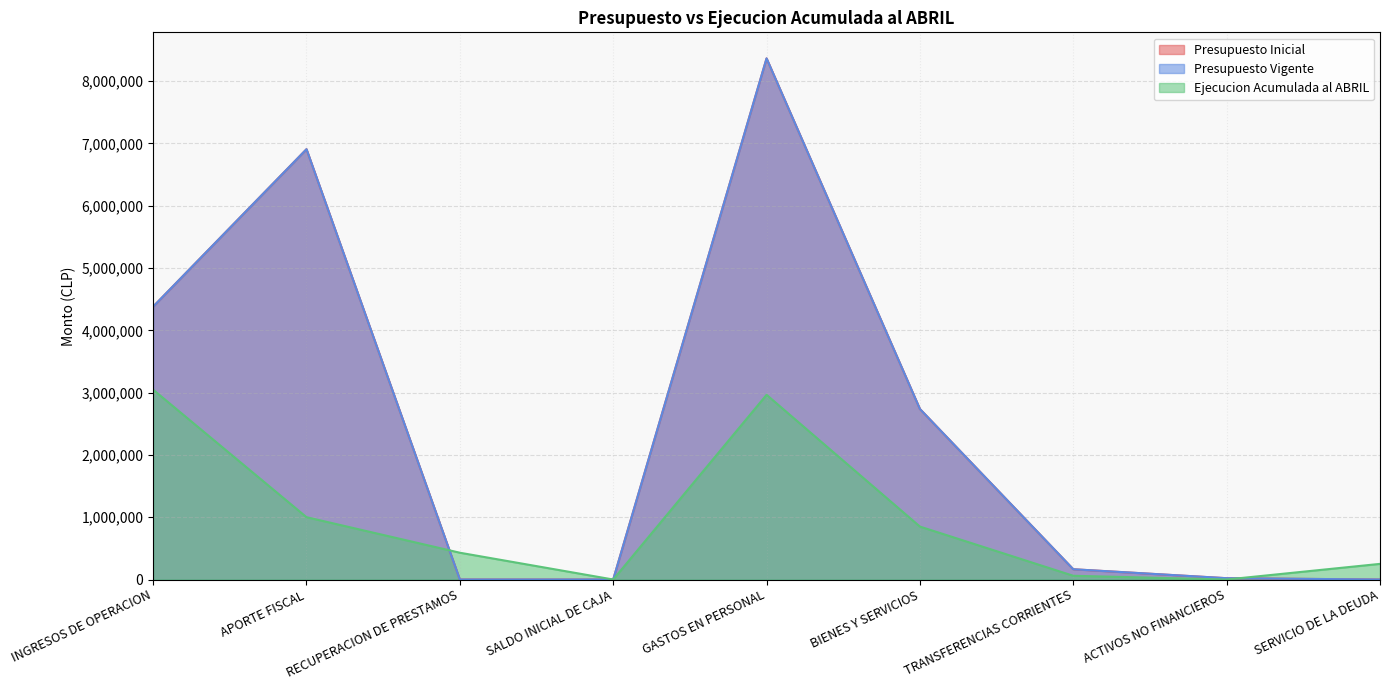

Reading left to right, what are all the values shown in this chart?

Presupuesto Inicial: INGRESOS DE OPERACION=4381170	APORTE FISCAL=6908160	RECUPERACION DE PRESTAMOS=10	SALDO INICIAL DE CAJA=10	GASTOS EN PERSONAL=8366108	BIENES Y SERVICIOS=2737205	TRANSFERENCIAS CORRIENTES=164902	ACTIVOS NO FINANCIEROS=21125	SERVICIO DE LA DEUDA=10
Presupuesto Vigente: INGRESOS DE OPERACION=4381170	APORTE FISCAL=6908160	RECUPERACION DE PRESTAMOS=10	SALDO INICIAL DE CAJA=10	GASTOS EN PERSONAL=8366108	BIENES Y SERVICIOS=2737205	TRANSFERENCIAS CORRIENTES=164902	ACTIVOS NO FINANCIEROS=21125	SERVICIO DE LA DEUDA=10
Ejecucion Acumulada al ABRIL: INGRESOS DE OPERACION=3047131	APORTE FISCAL=1000747	RECUPERACION DE PRESTAMOS=430135	SALDO INICIAL DE CAJA=0	GASTOS EN PERSONAL=2965109	BIENES Y SERVICIOS=849808	TRANSFERENCIAS CORRIENTES=60000	ACTIVOS NO FINANCIEROS=281	SERVICIO DE LA DEUDA=251133